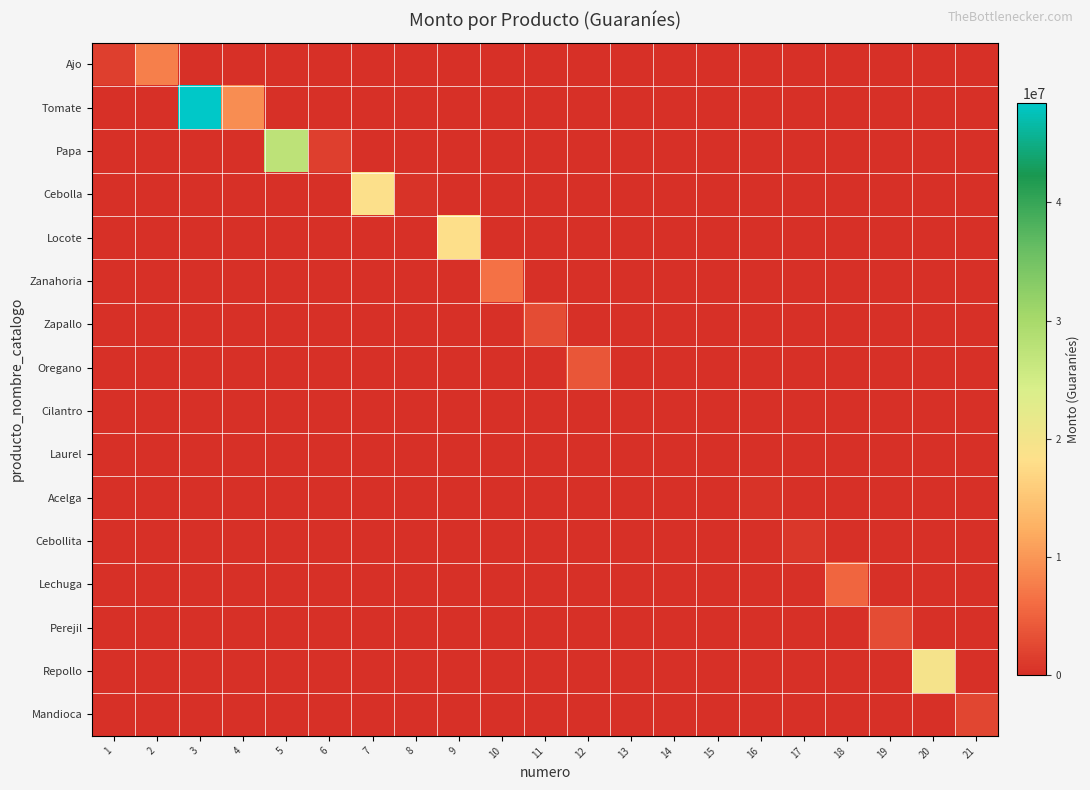

Which series has the widest spread of values?

Tomate